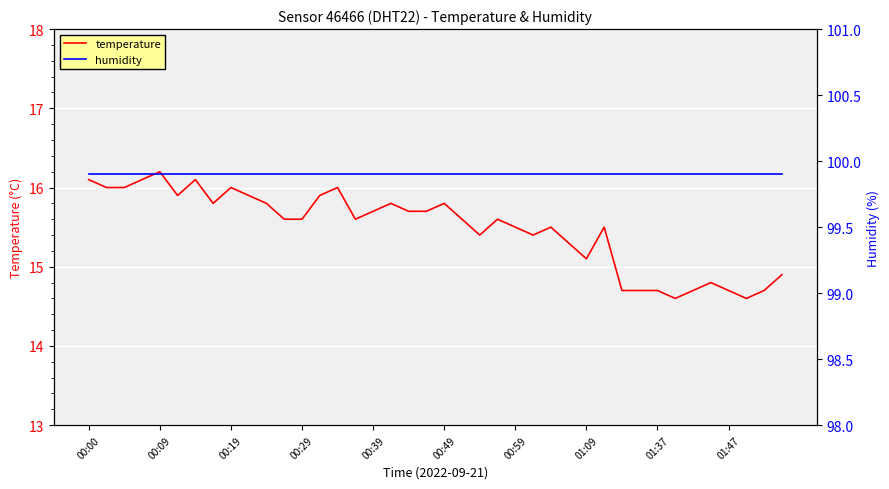

Is it true that temperature equals 22.9 at 30?

False